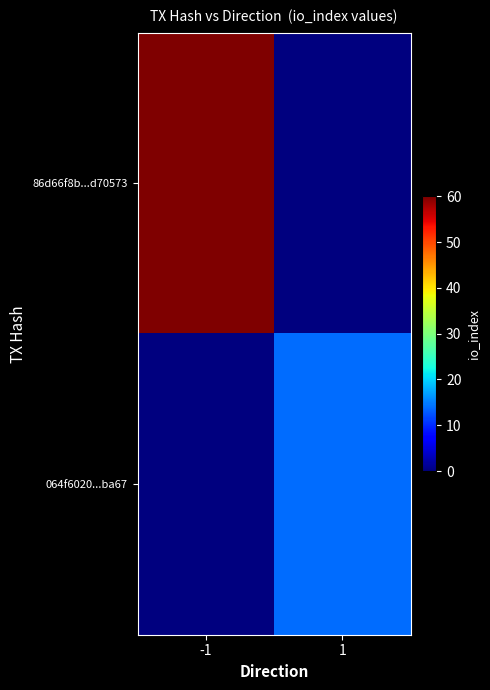

Reading left to right, extract all data points from this chart.

86d66f8b...d70573: -1=60	1=0
064f6020...ba67: -1=0	1=14